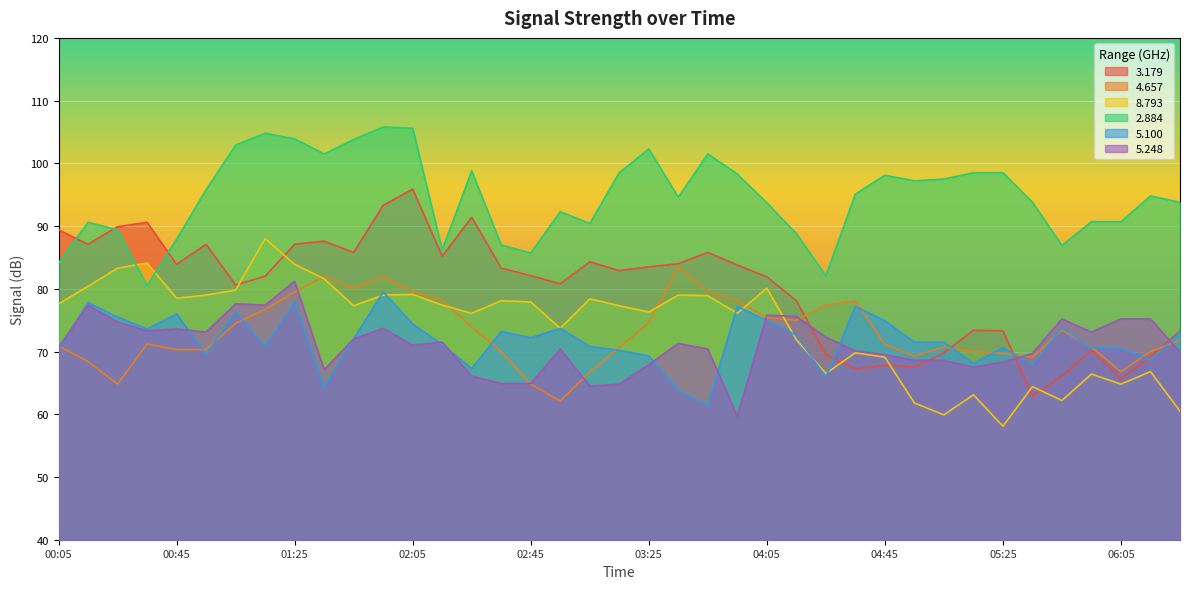

What is the sum of the   4.657 values at 02:15 and 00:55?

148.5